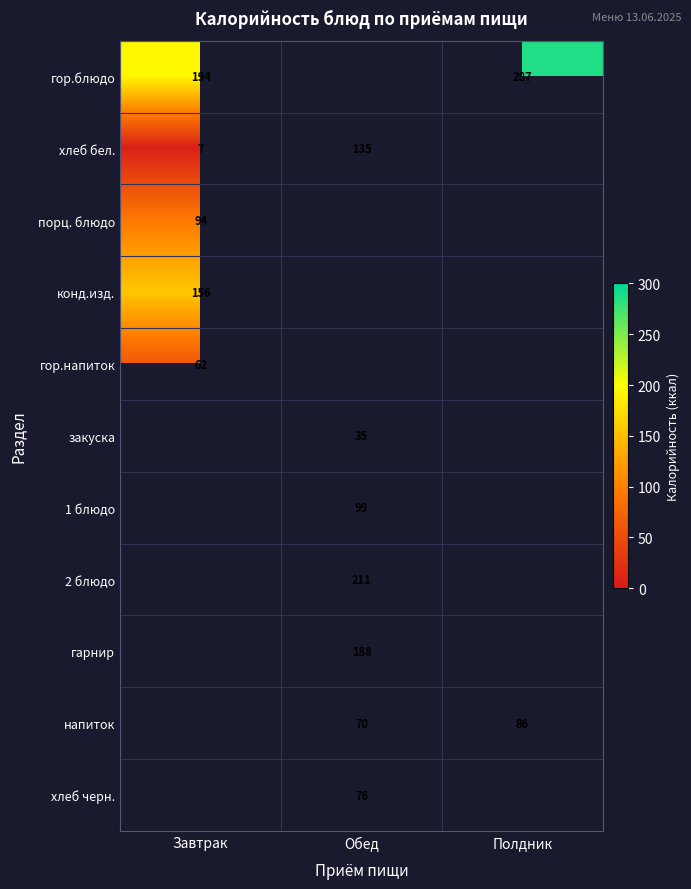

Is the value of закуска at Обед greater than the value of 2 блюдо at Обед?

No